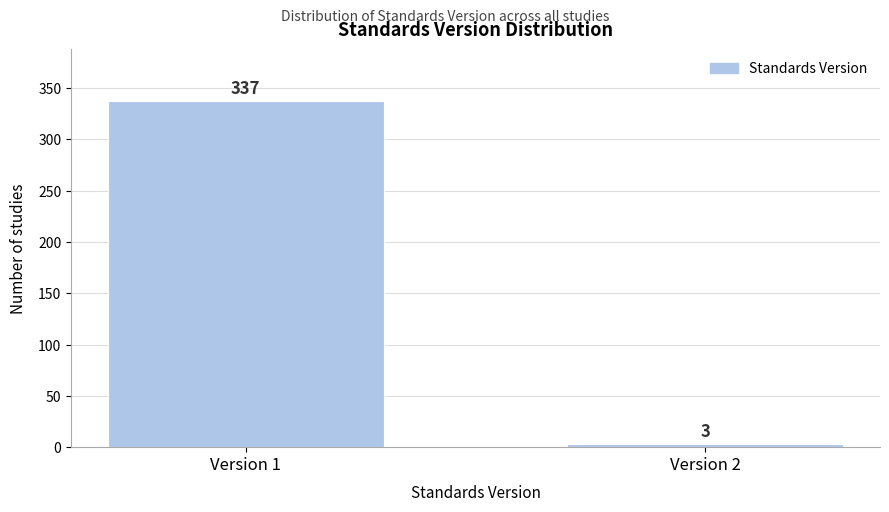

Reading left to right, transcribe all the data shown in this chart.

337	3